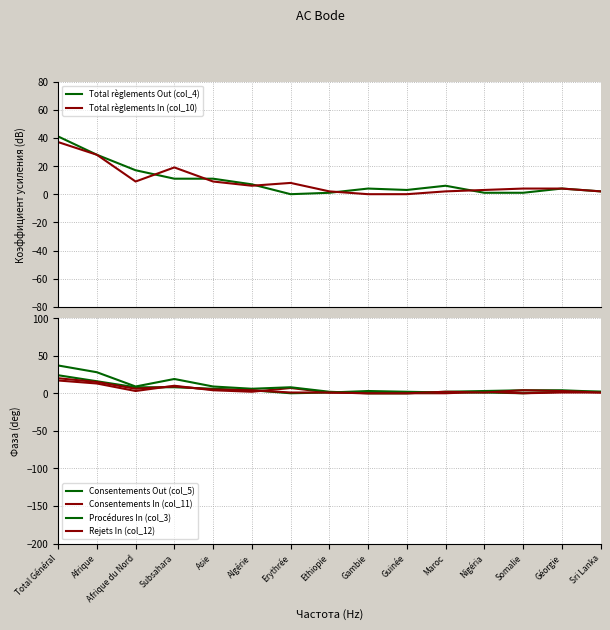

Rank the series at Afrique du Nord from highest to lowest value.

Total règlements Out (col_4), Total règlements In (col_10), Procédures In (col_3), Consentements Out (col_5), Rejets In (col_12), Consentements In (col_11)